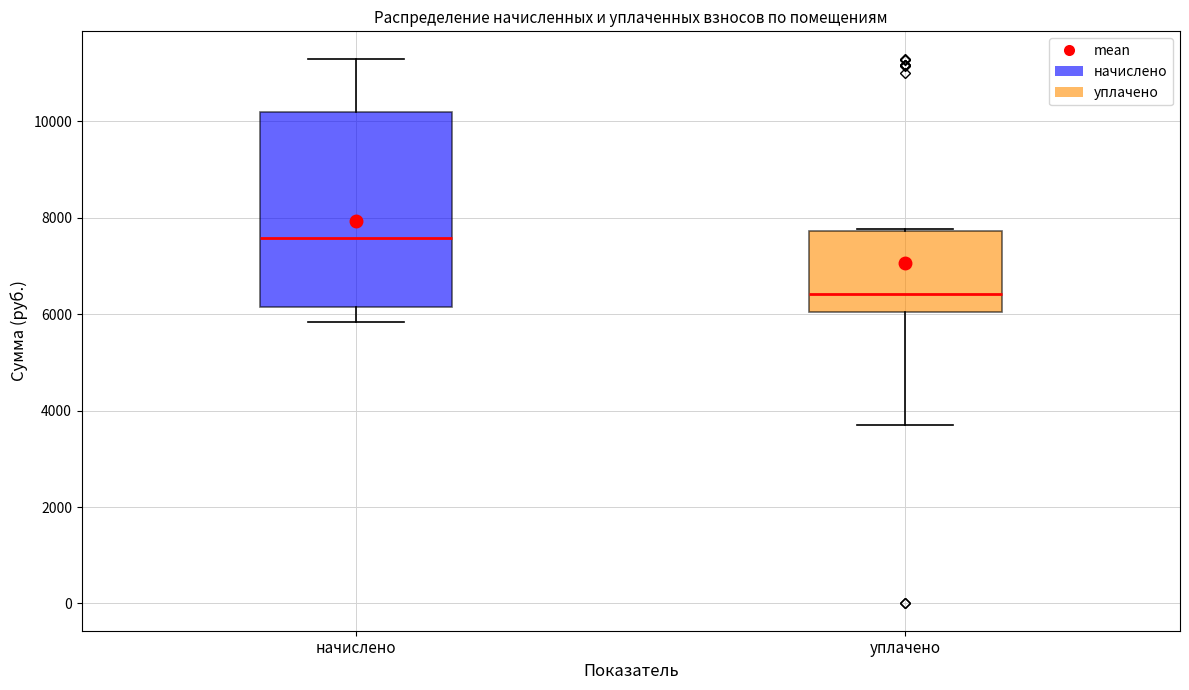

Comparing the boxes themselves (not the whiskers), which one is the tallest?

начислено